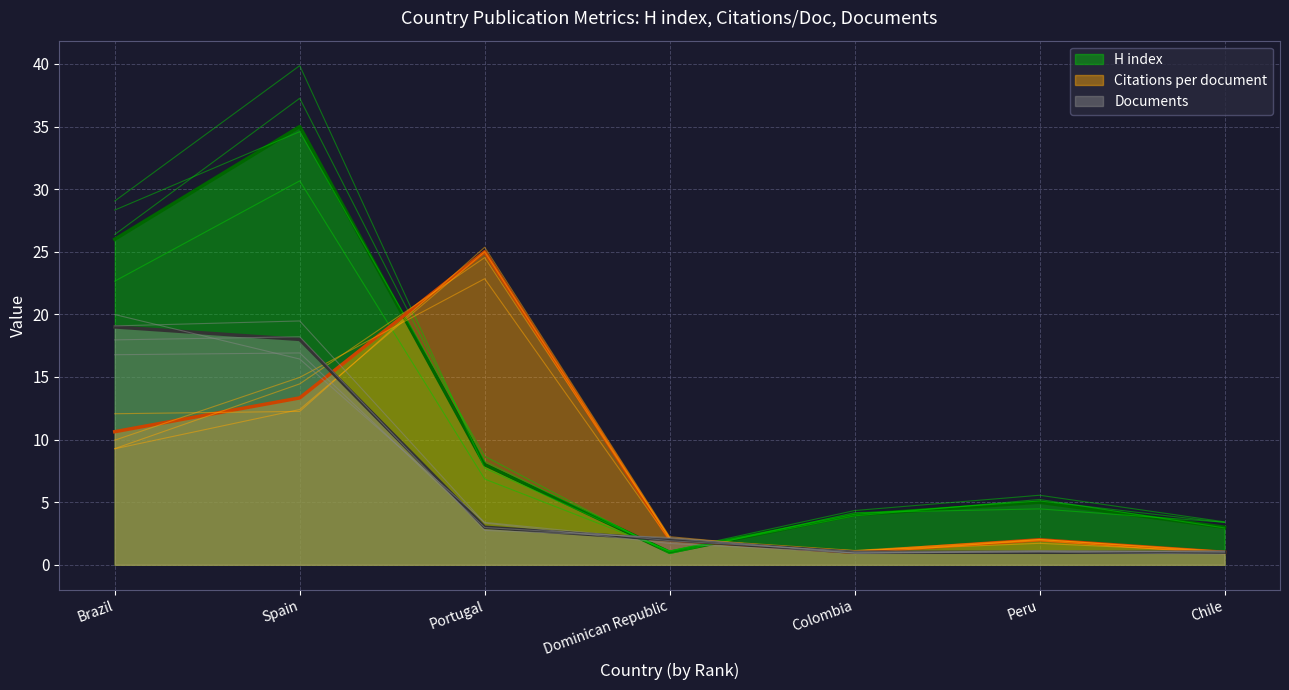

What is the total value across all series at Dominican Republic?

5.0